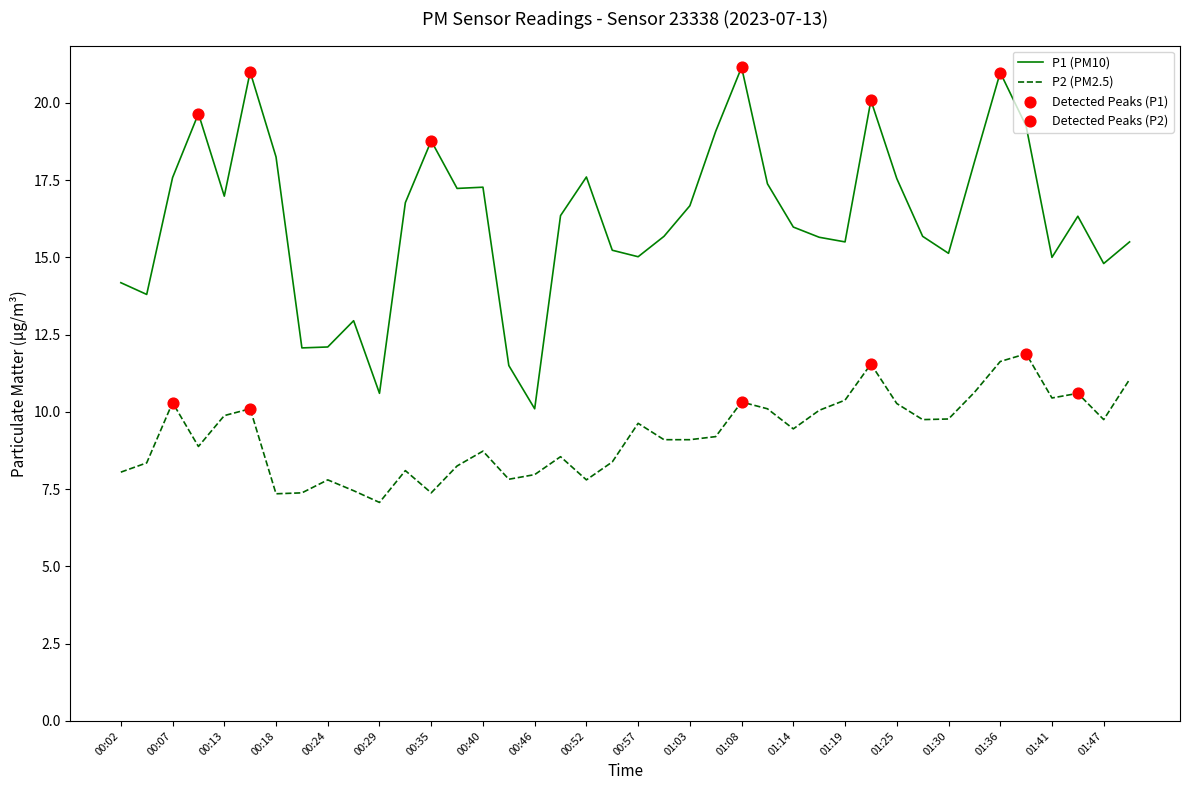

At how many categories does at least one series exceed 9?

40